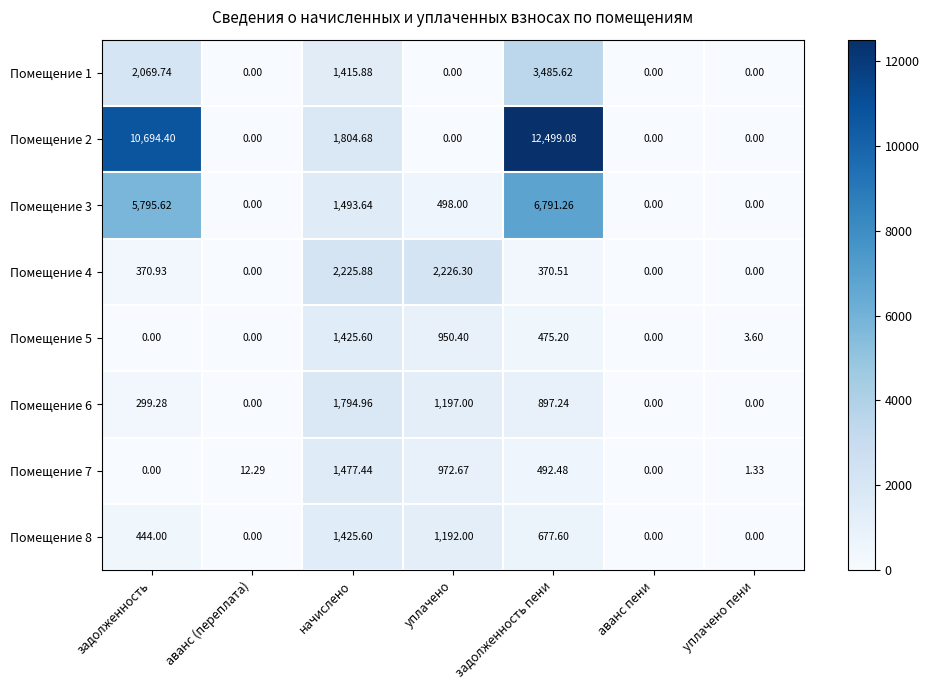

Where is Помещение 2 nearest to the value 6249?

начислено